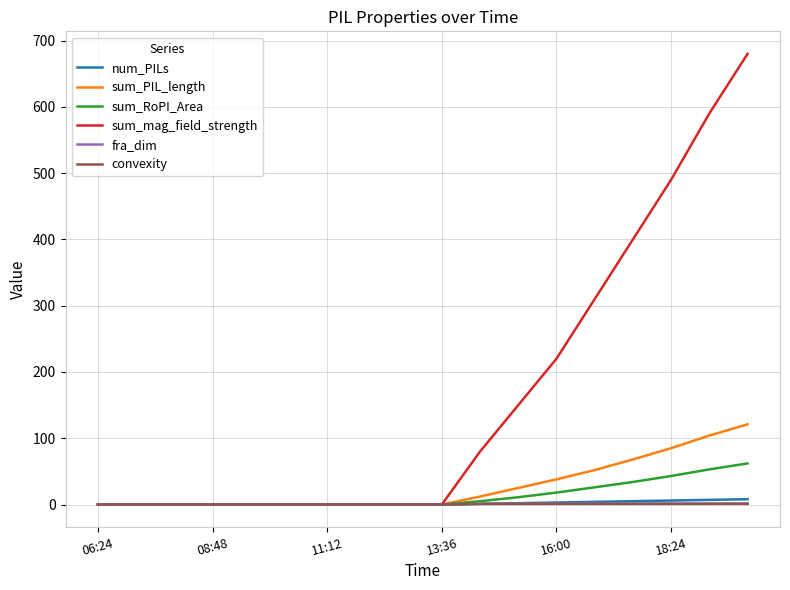

What is the maximum value for sum_RoPI_Area?

62.0